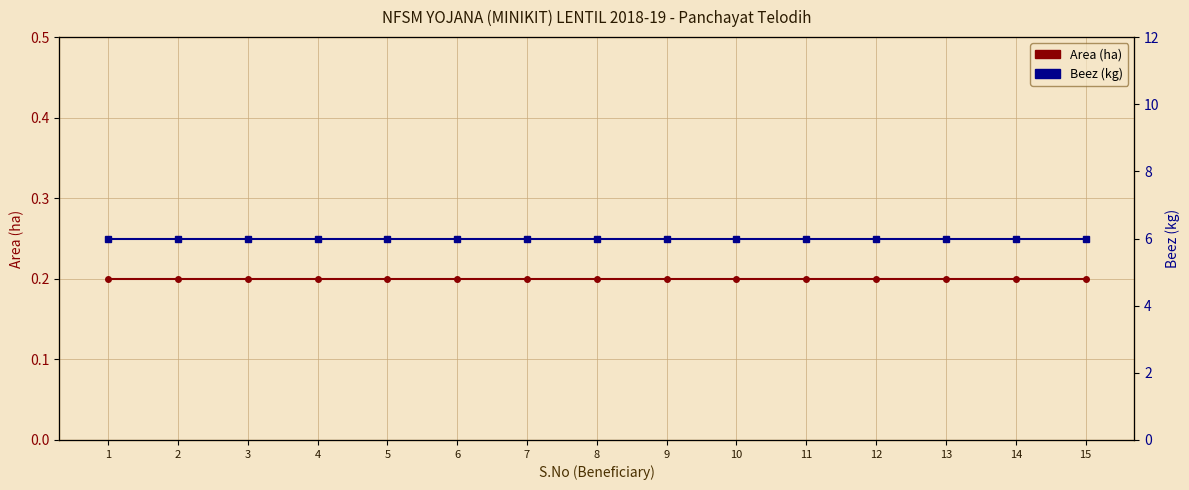

Rank the series by their average value, from highest to lowest.

Beez (kg), Area (ha)